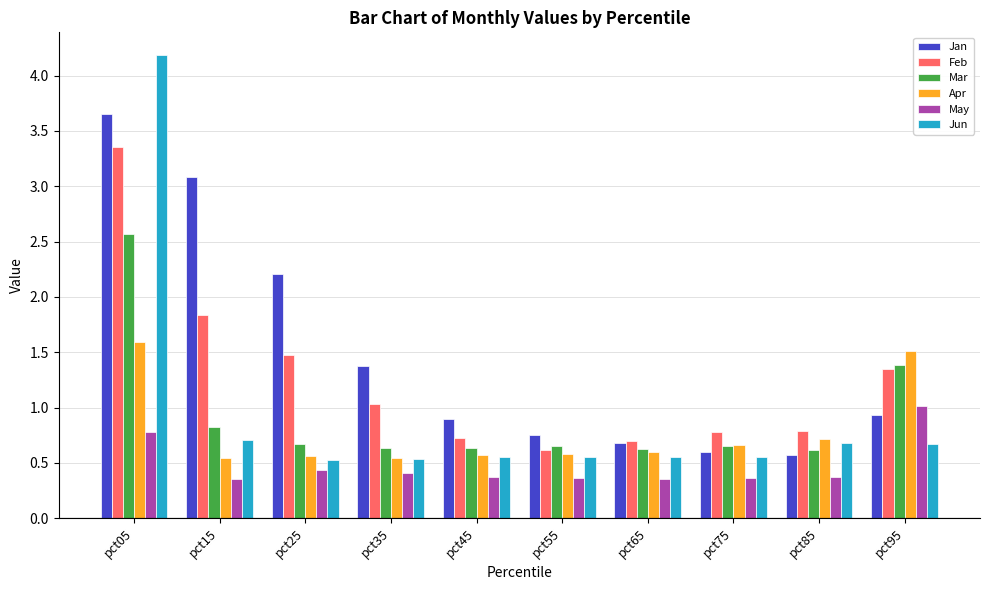

Which series has the largest total across all categories?

Jan